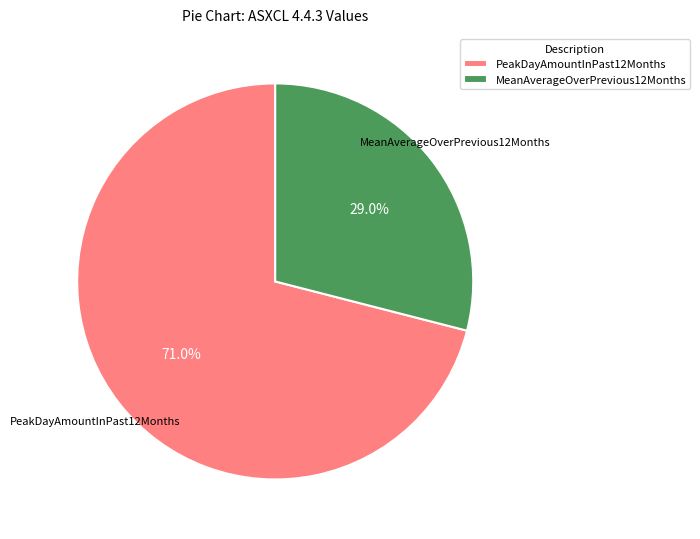

Is the sum of PeakDayAmountInPast12Months and MeanAverageOverPrevious12Months greater than half?

Yes